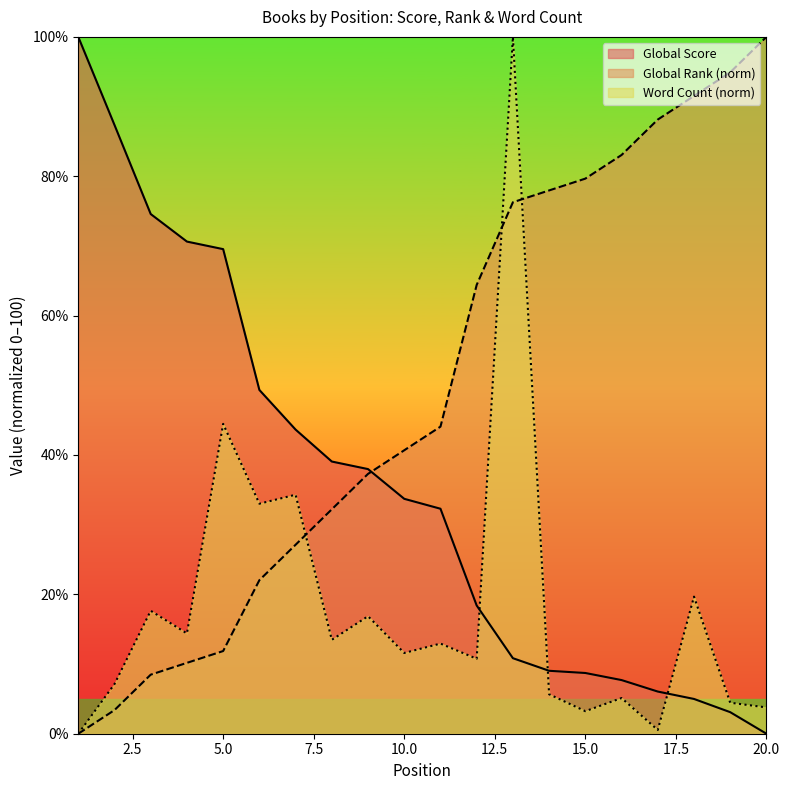

Which series has the widest spread of values?

Global Score